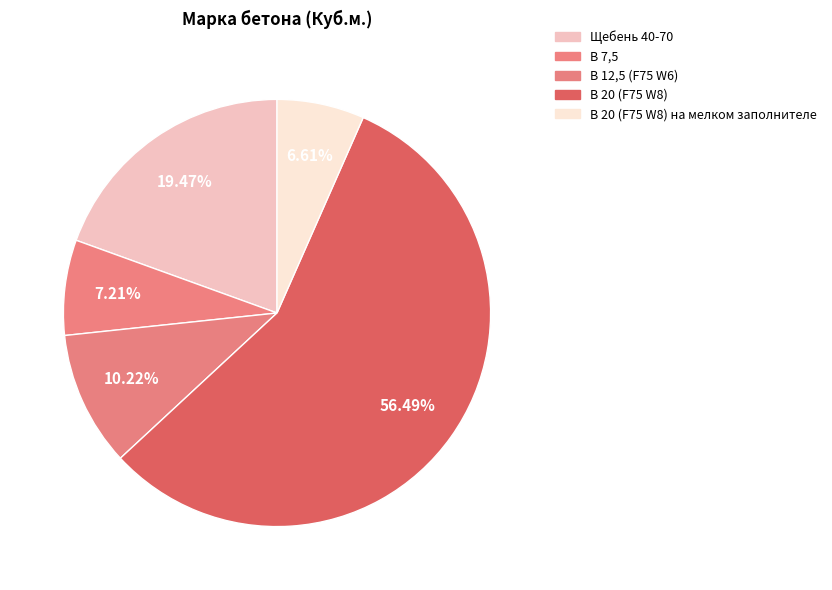

Count the number of slices in the pie.

5